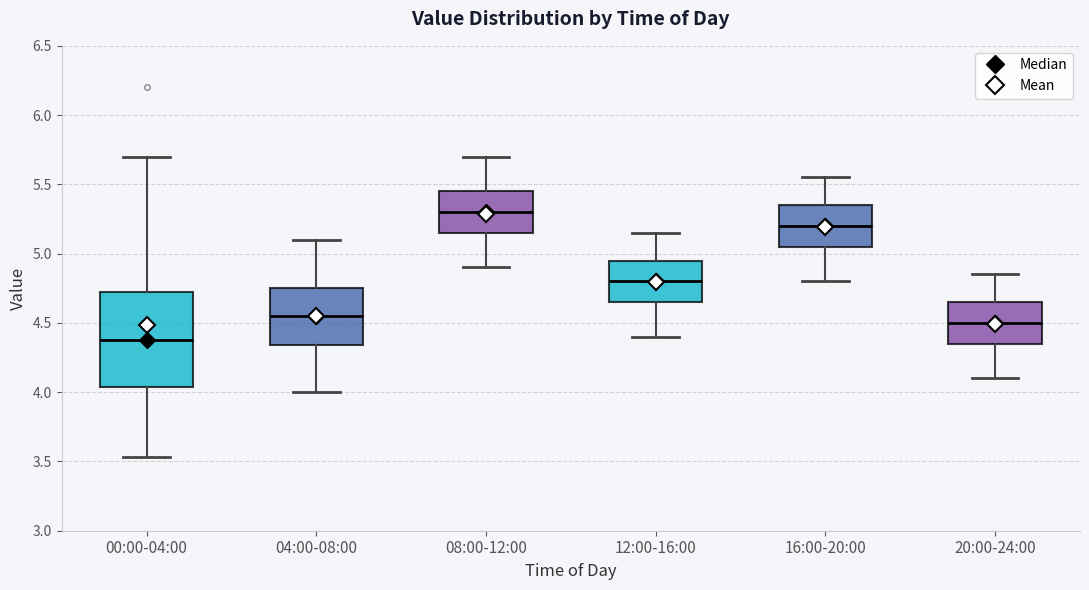

Reading left to right, read every box against the y-axis: the position of its median line, the range the box covers, and the ends of its whiskers. The values are not printed on the chart, so give them approximately, as read against the axis.

00:00-04:00: median 4.40, box 4.05 to 4.70, whiskers 3.55 to 5.70
04:00-08:00: median 4.55, box 4.35 to 4.75, whiskers 4.00 to 5.10
08:00-12:00: median 5.30, box 5.15 to 5.45, whiskers 4.90 to 5.70
12:00-16:00: median 4.80, box 4.65 to 4.95, whiskers 4.40 to 5.15
16:00-20:00: median 5.20, box 5.05 to 5.35, whiskers 4.80 to 5.55
20:00-24:00: median 4.50, box 4.35 to 4.65, whiskers 4.10 to 4.85